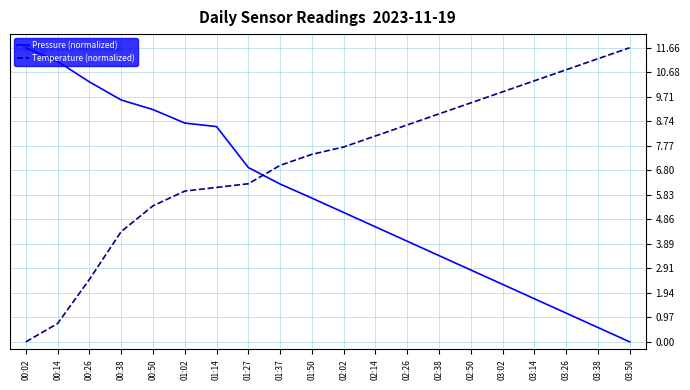

The Temperature (normalized) series shows 13.6 at 03:14. True or false?

False